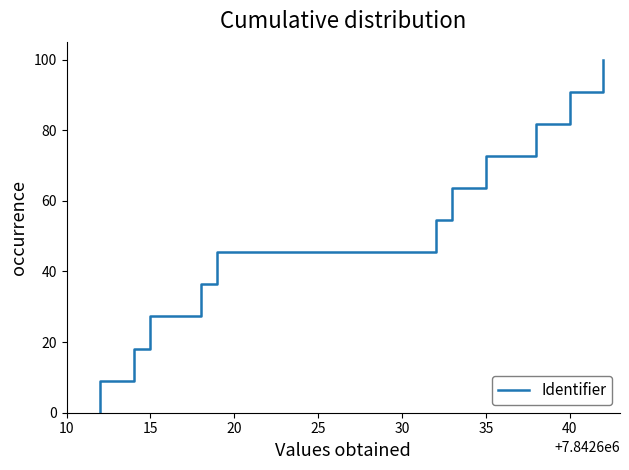

Reading left to right, transcribe all the data shown in this chart.

0.0	9.1	18.2	27.3	36.4	45.5	54.5	63.6	72.7	81.8	90.9	100.0